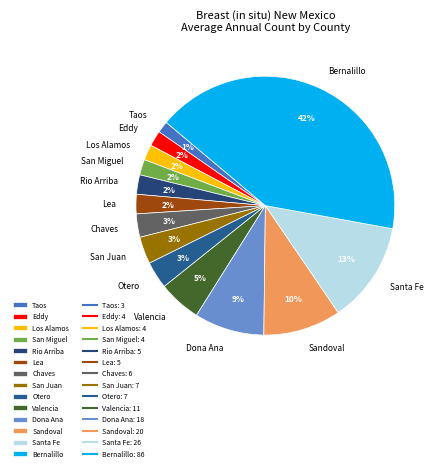

To the nearest percent, what portion does Rio Arriba represent?

2%